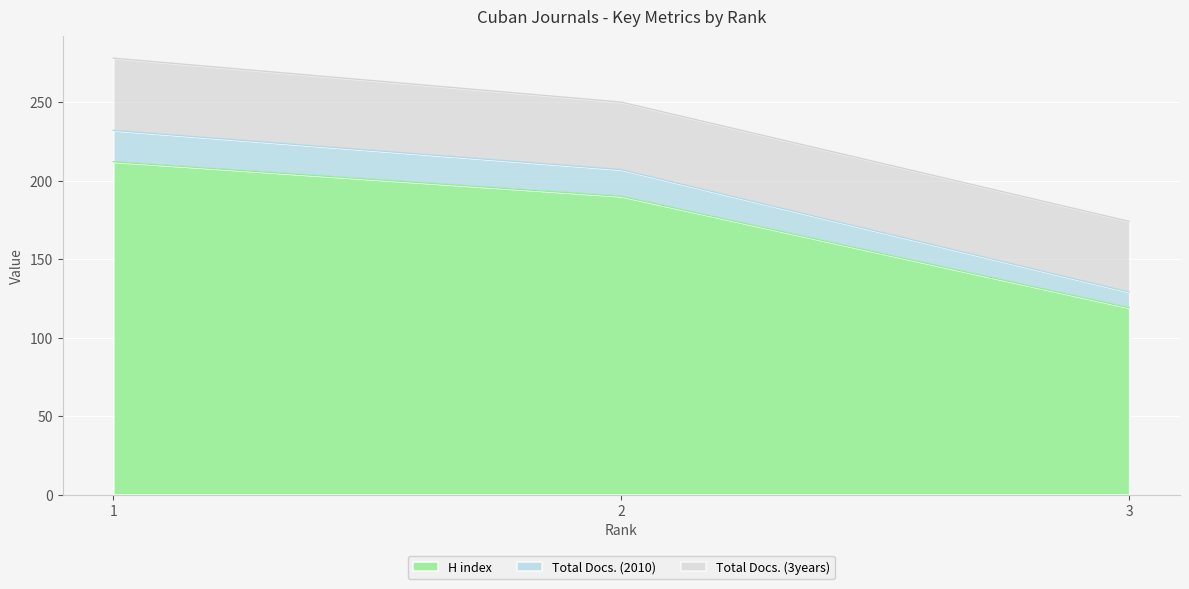

What is the sum of the H index values at 1 and 2?

402